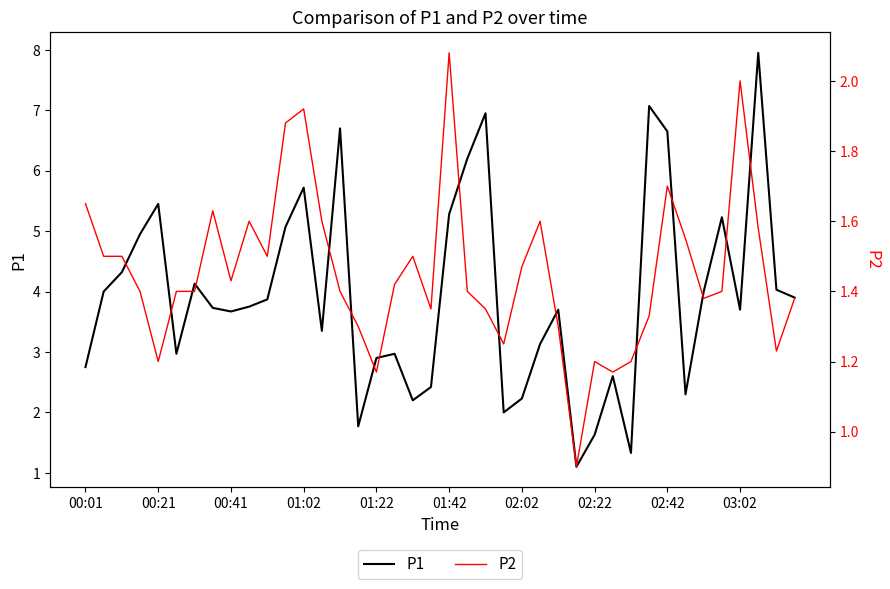

True or false: P1 has more than 0 points higher than both neighbors.

True